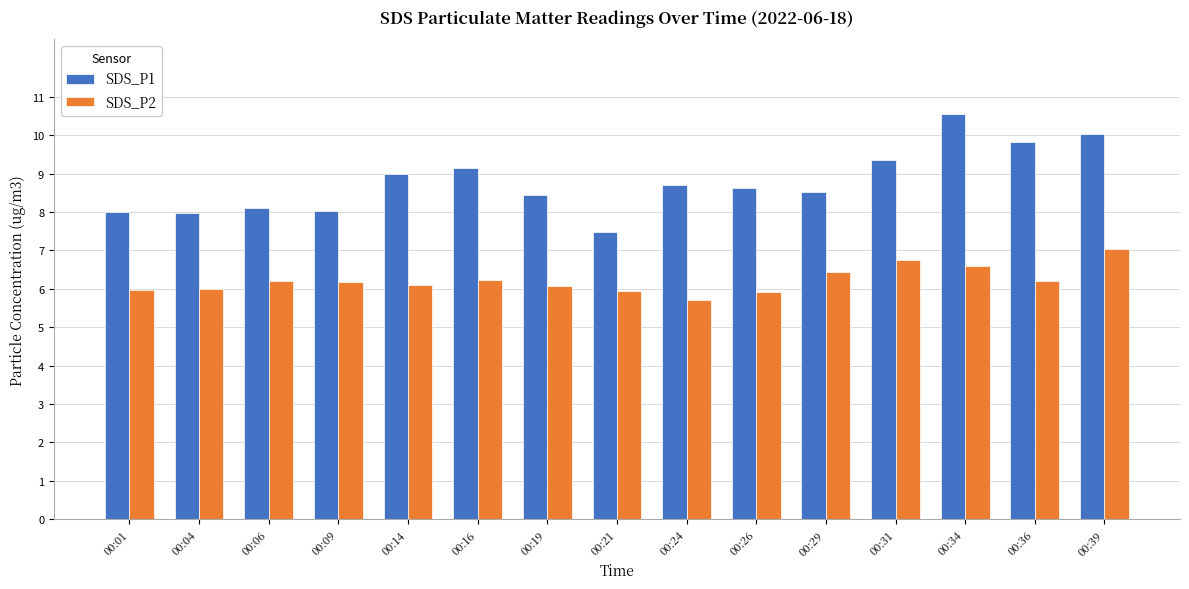

Does the chart contain stacked bars?

No